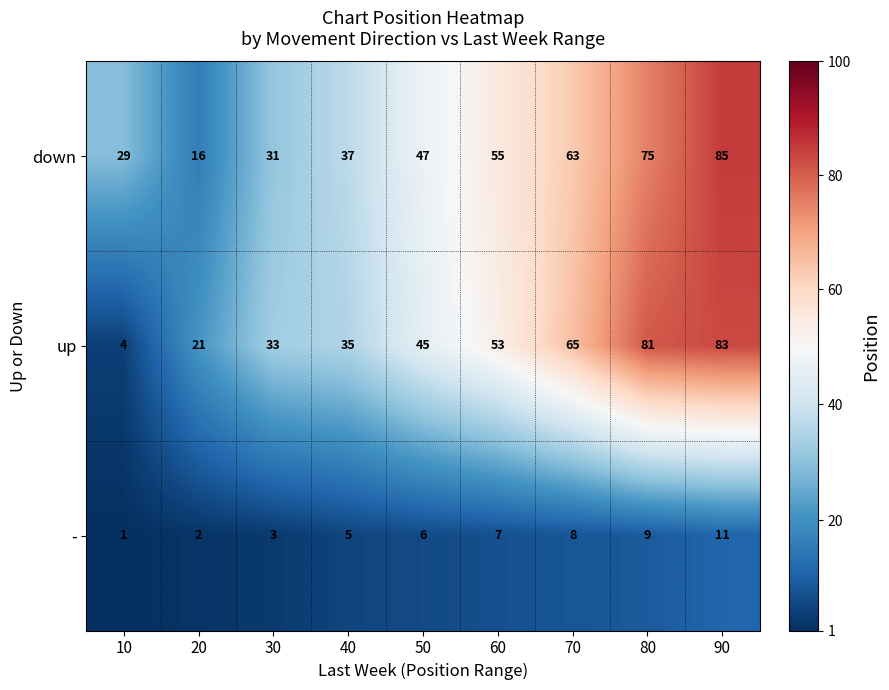

What is the average value of the - series?

6